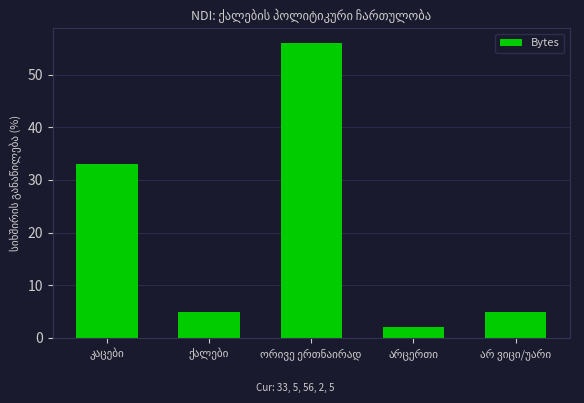

What is the value of the 1st bar from the left?

33